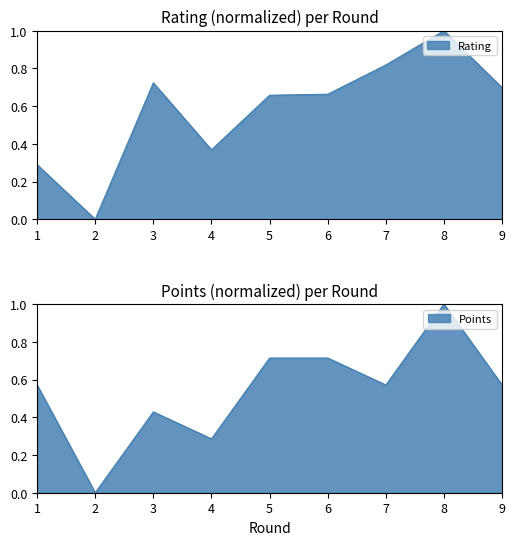

True or false: Points has more than 0 points higher than both neighbors.

True